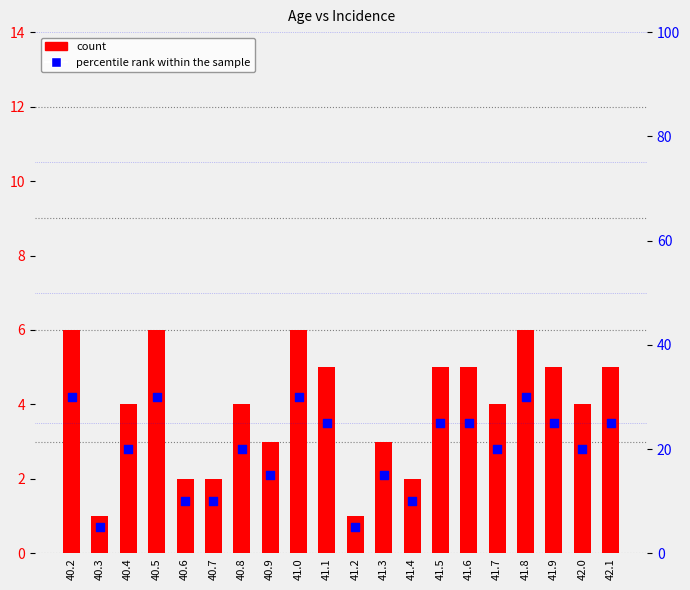

At which category is the sum across all series the highest?

40.2